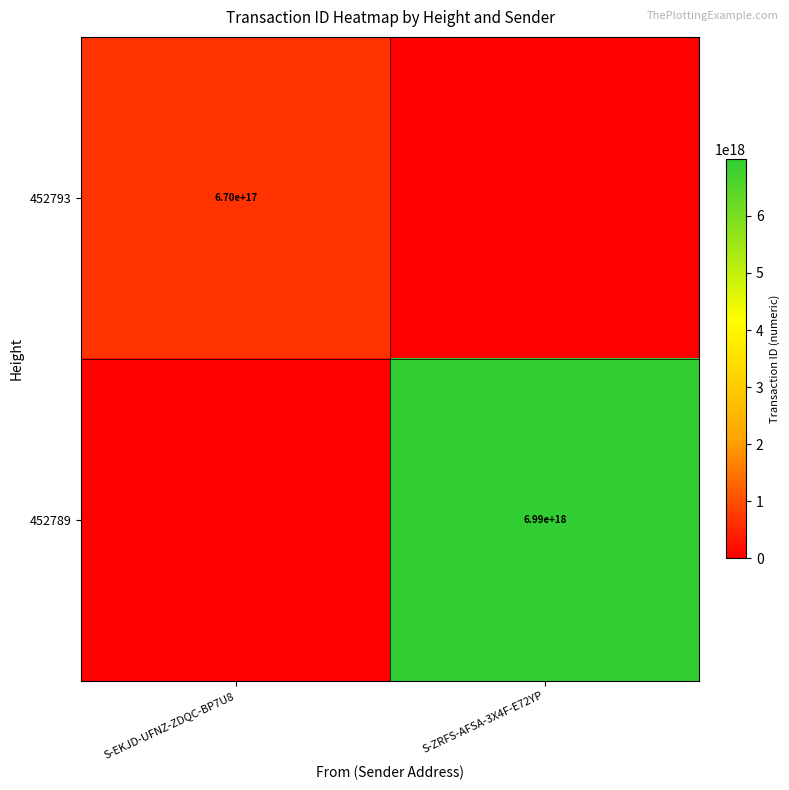

True or false: 452789 has a value of 6990000000000000000 at S-ZRFS-AFSA-3X4F-E72YP.

True